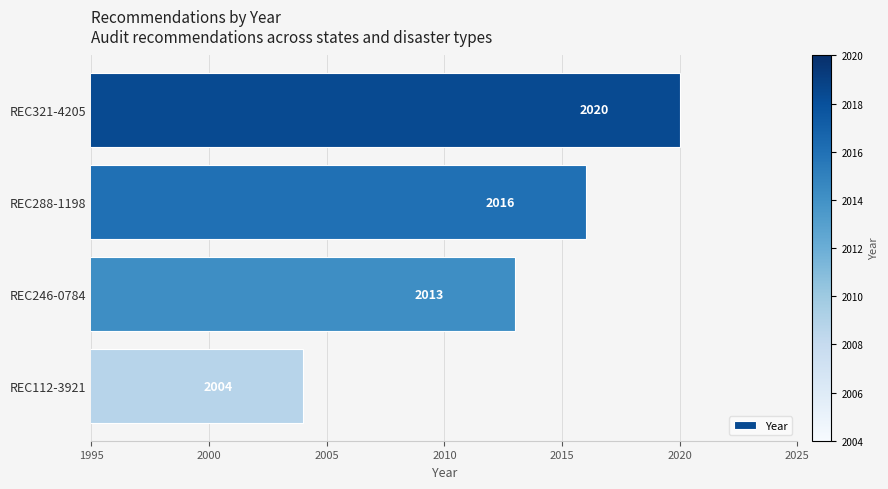

List the labels in order of value, largest first.

REC321-4205, REC288-1198, REC246-0784, REC112-3921